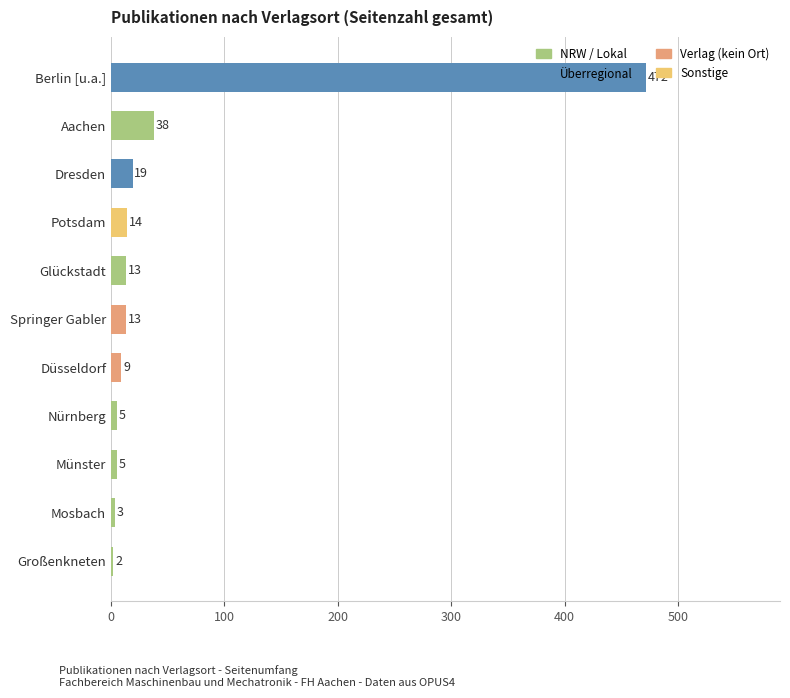

At which label is the value closest to 237?

Aachen